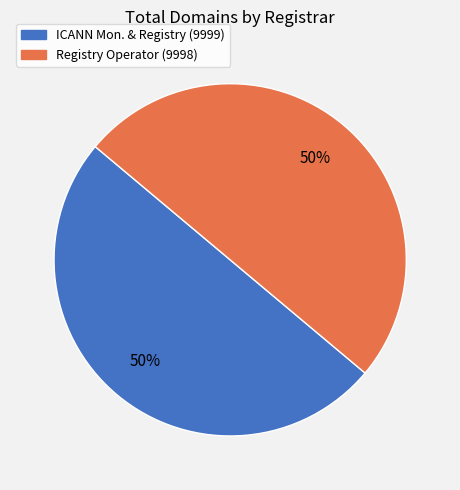

To the nearest percent, what is the average slice percentage?

50%